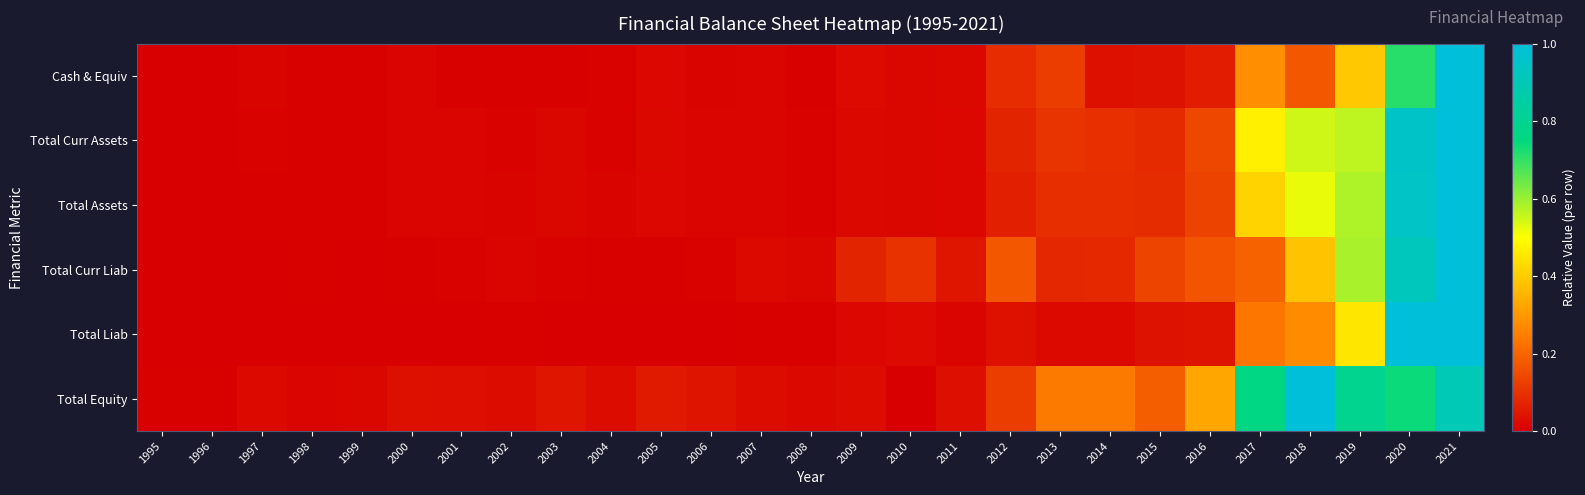

Reading left to right, extract all data points from this chart.

Cash & Equiv: 1995=0.0	1996=0.0	1997=0.0	1998=0.0	1999=0.0	2000=0.0	2001=0.0	2002=0.0	2003=0.0	2004=0.0	2005=0.0	2006=0.0	2007=0.0	2008=0.0	2009=0.0	2010=0.0	2011=0.0	2012=0.1	2013=0.1	2014=0.0	2015=0.0	2016=0.1	2017=0.3	2018=0.2	2019=0.4	2020=0.7	2021=1.0
Total Curr Assets: 1995=0.0	1996=0.0	1997=0.0	1998=0.0	1999=0.0	2000=0.0	2001=0.0	2002=0.0	2003=0.0	2004=0.0	2005=0.0	2006=0.0	2007=0.0	2008=0.0	2009=0.0	2010=0.0	2011=0.0	2012=0.1	2013=0.1	2014=0.1	2015=0.1	2016=0.1	2017=0.5	2018=0.5	2019=0.6	2020=1.0	2021=1.0
Total Assets: 1995=0.0	1996=0.0	1997=0.0	1998=0.0	1999=0.0	2000=0.0	2001=0.0	2002=0.0	2003=0.0	2004=0.0	2005=0.0	2006=0.0	2007=0.0	2008=0.0	2009=0.0	2010=0.0	2011=0.0	2012=0.1	2013=0.1	2014=0.1	2015=0.1	2016=0.1	2017=0.4	2018=0.5	2019=0.6	2020=0.9	2021=1.0
Total Curr Liab: 1995=0.0	1996=0.0	1997=0.0	1998=0.0	1999=0.0	2000=0.0	2001=0.0	2002=0.0	2003=0.0	2004=0.0	2005=0.0	2006=0.0	2007=0.0	2008=0.0	2009=0.1	2010=0.1	2011=0.0	2012=0.2	2013=0.1	2014=0.1	2015=0.1	2016=0.2	2017=0.2	2018=0.4	2019=0.6	2020=0.9	2021=1.0
Total Liab: 1995=0.0	1996=0.0	1997=0.0	1998=0.0	1999=0.0	2000=0.0	2001=0.0	2002=0.0	2003=0.0	2004=0.0	2005=0.0	2006=0.0	2007=0.0	2008=0.0	2009=0.0	2010=0.0	2011=0.0	2012=0.0	2013=0.0	2014=0.0	2015=0.0	2016=0.0	2017=0.2	2018=0.3	2019=0.5	2020=1.0	2021=1.0
Total Equity: 1995=0.0	1996=0.0	1997=0.0	1998=0.0	1999=0.0	2000=0.0	2001=0.0	2002=0.0	2003=0.0	2004=0.0	2005=0.1	2006=0.0	2007=0.0	2008=0.0	2009=0.0	2010=0.0	2011=0.0	2012=0.1	2013=0.2	2014=0.2	2015=0.2	2016=0.3	2017=0.8	2018=1.0	2019=0.8	2020=0.7	2021=0.9